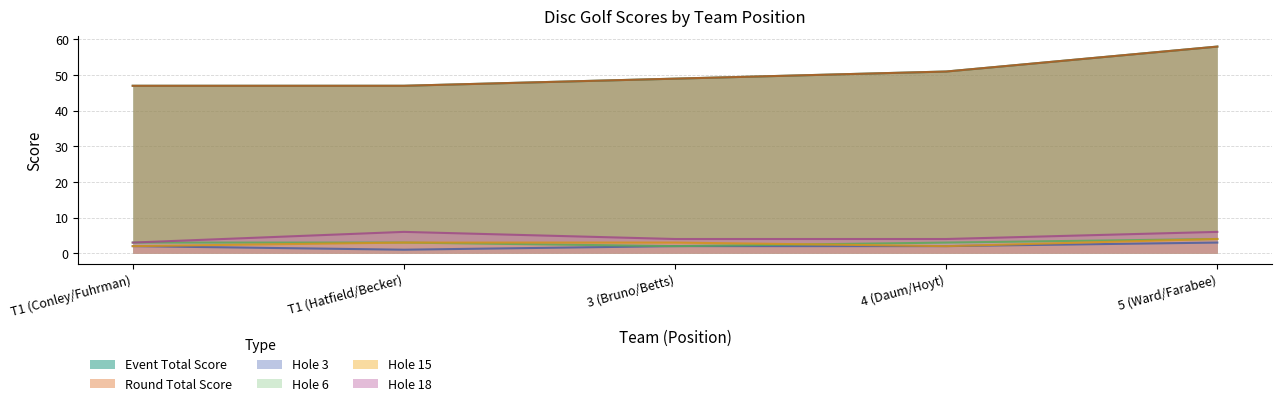

What position from the right is T1 (Hatfield/Becker)?

4